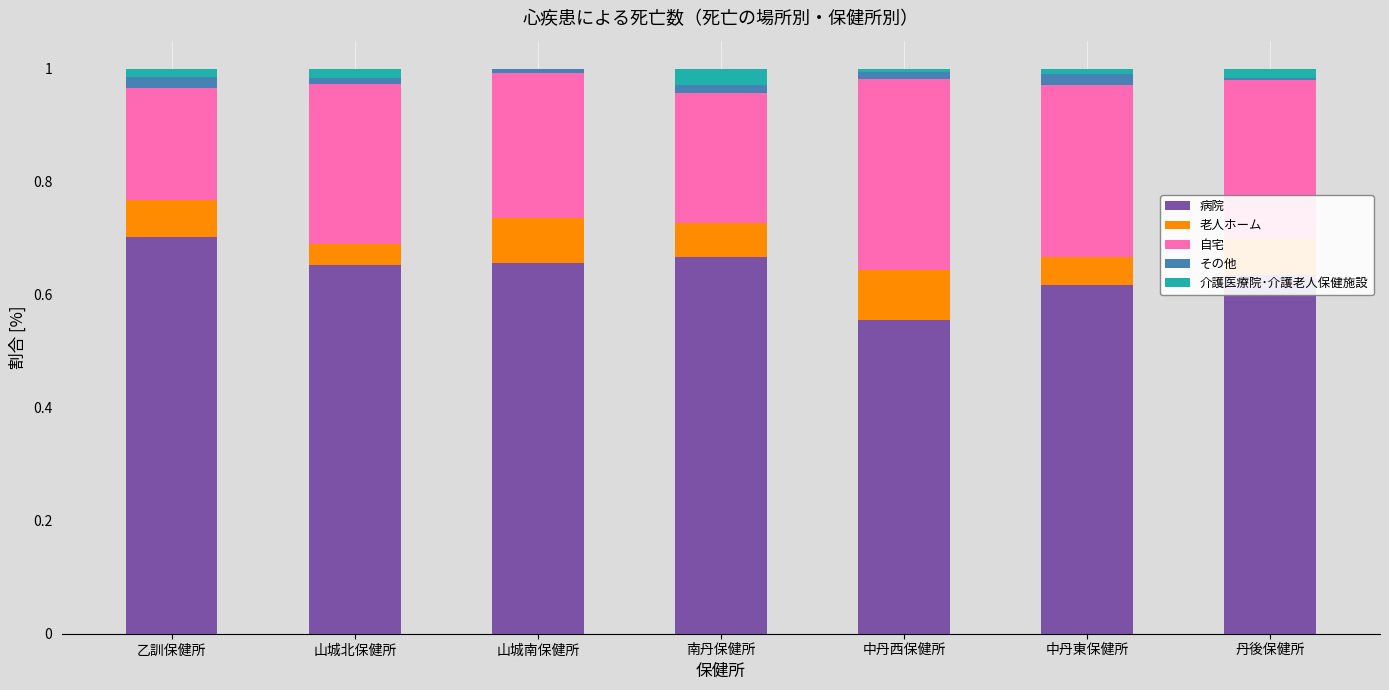

At which label does 病院 reach its peak?

乙訓保健所